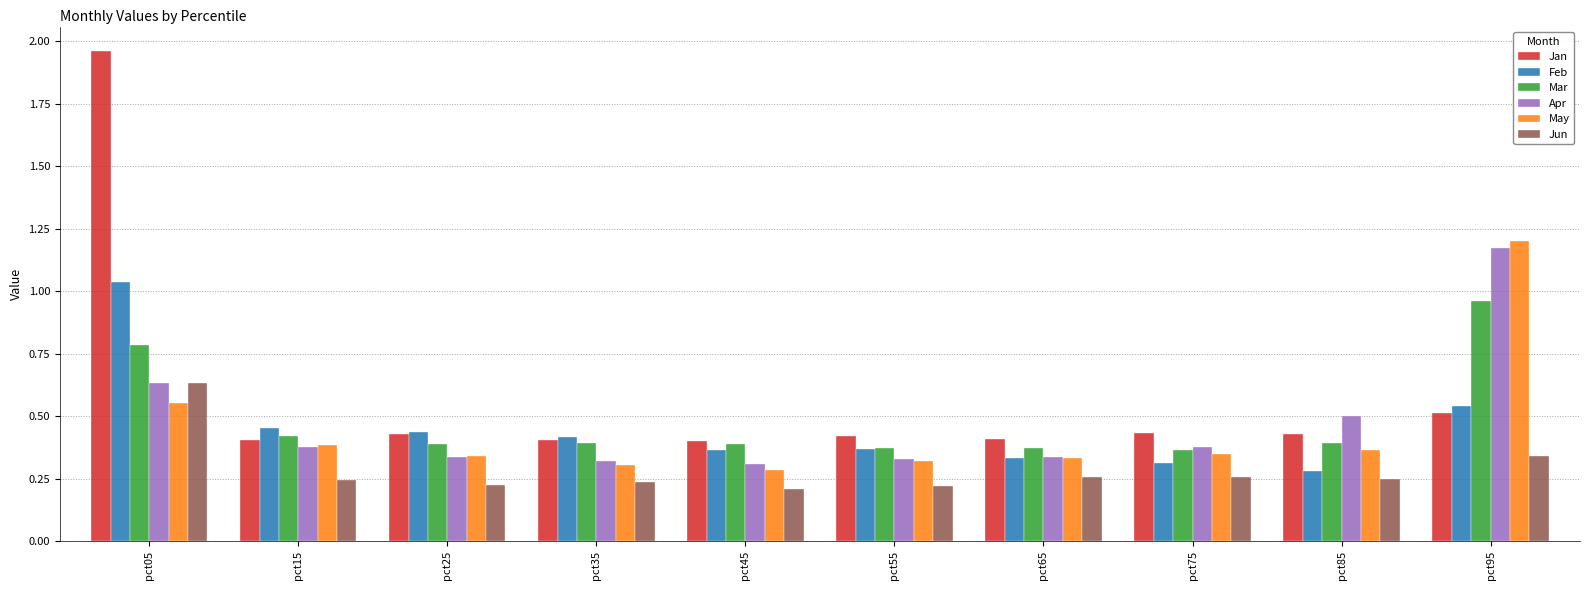

At which category is the sum across all series the highest?

pct05